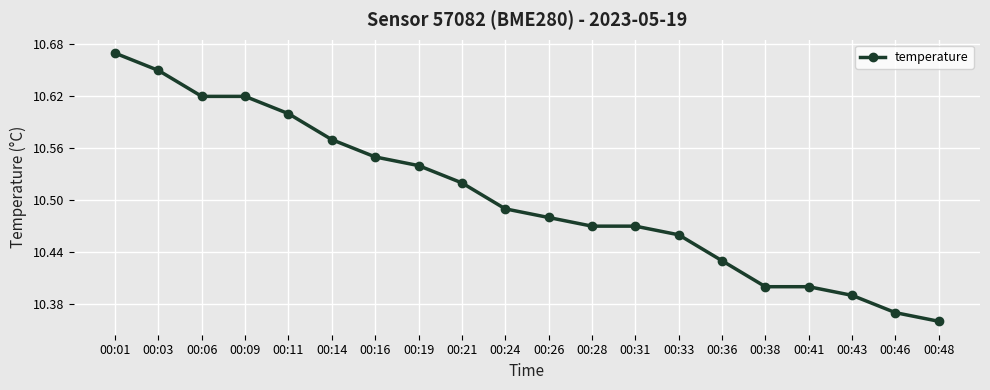

What is the change in value from 00:16 to 00:24?

-0.1